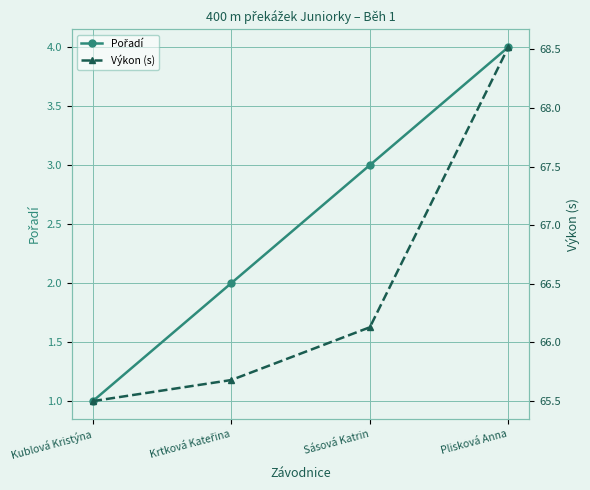

What is the difference between the maximum and minimum values in the Pořadí series?

3.0